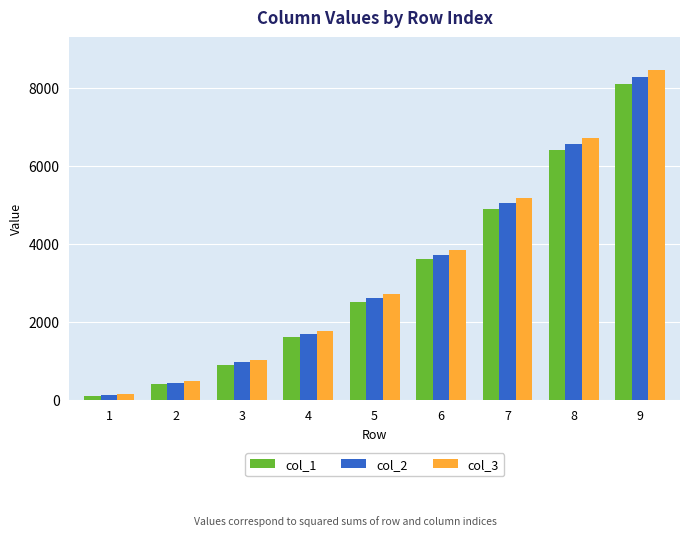

Rank the series by their maximum value, from lowest to highest.

col_1, col_2, col_3